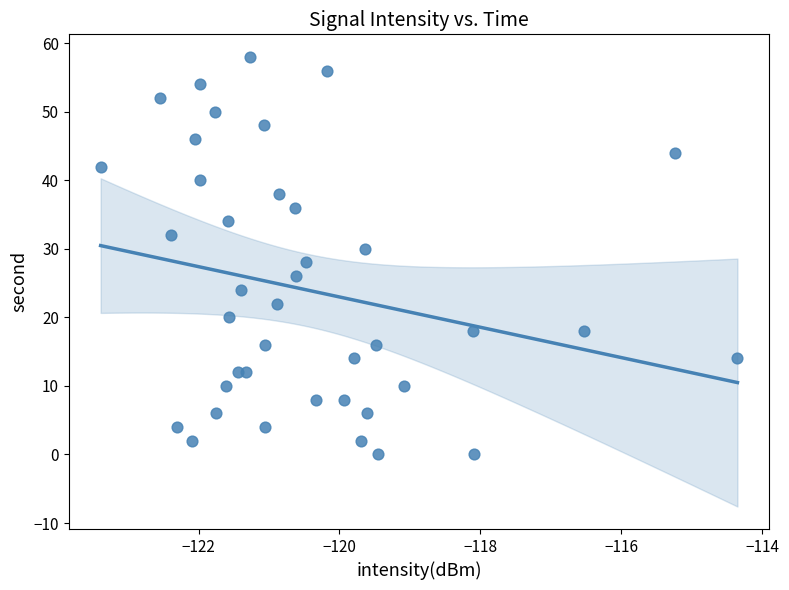

What is the range of Y values (max minus min)?

58